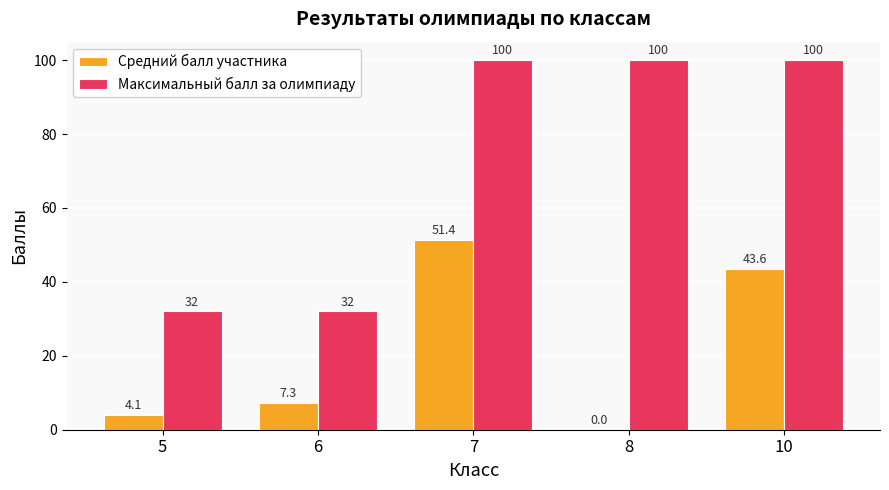

Reading left to right, what are all the values shown in this chart?

Средний балл участника: 4.1	7.3	51.4	0.0	43.6
Максимальный балл за олимпиаду: 32.0	32.0	100.0	100.0	100.0